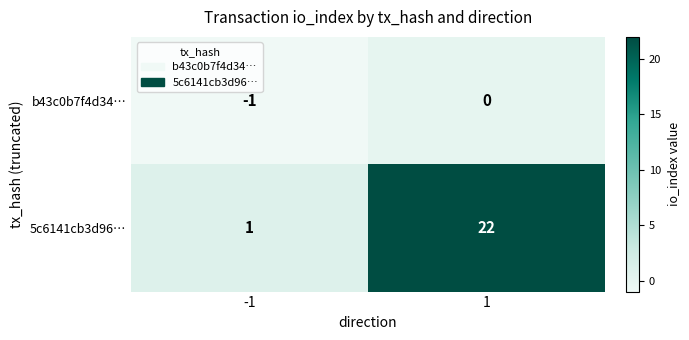

At -1, list the series in order from largest to smallest.

5c6141cb3d96…, b43c0b7f4d34…